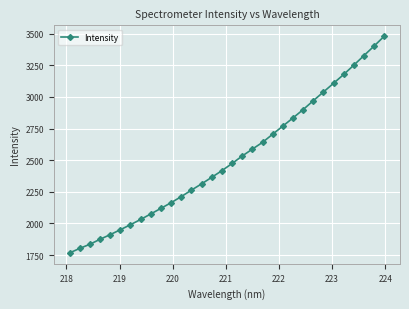

Is this an area chart (filled region under the line)?

No